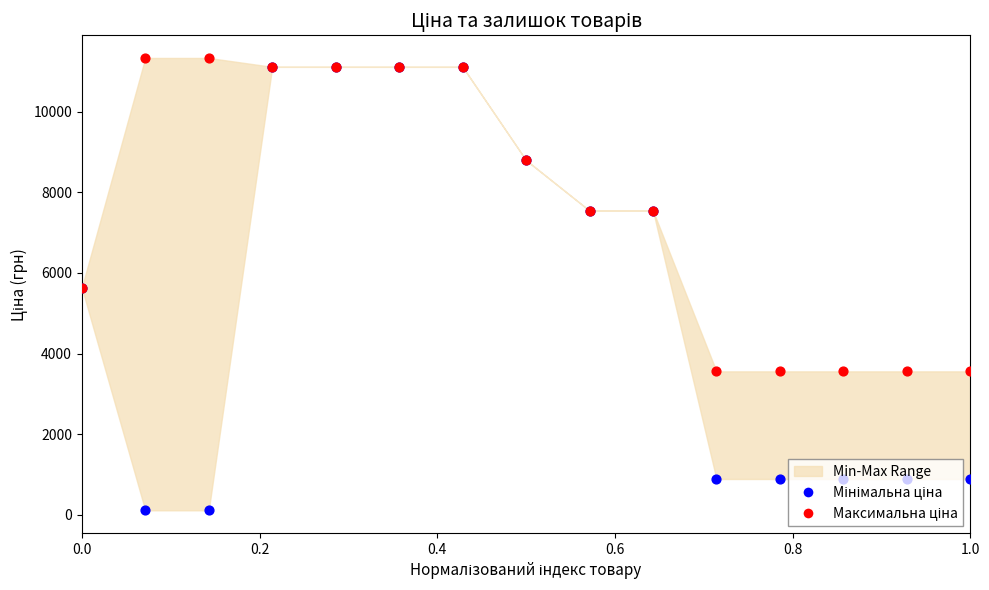

Which series has the widest spread of Y values?

Мінімальна ціна